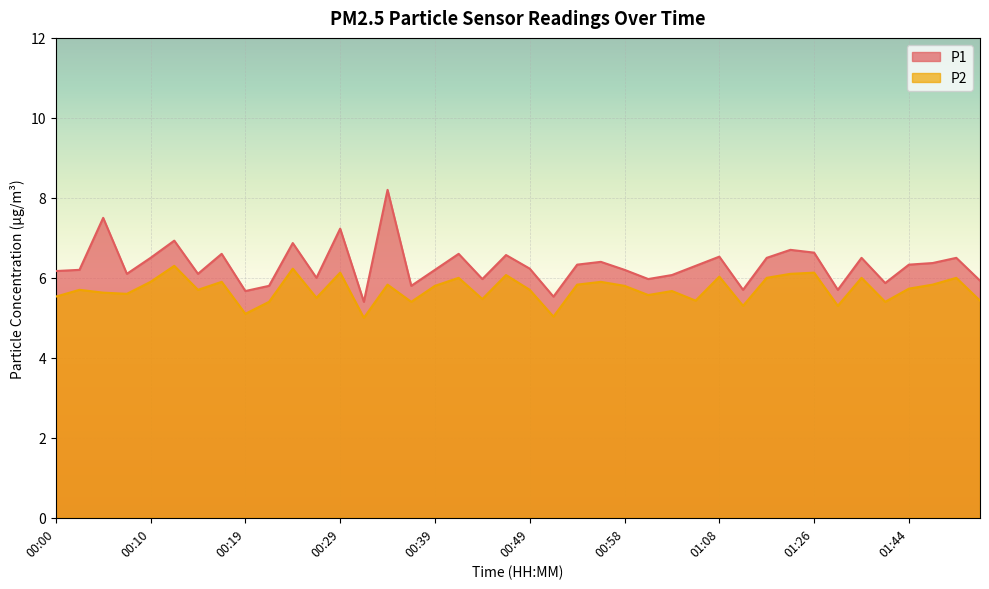

How many categories are shown in the chart?

40